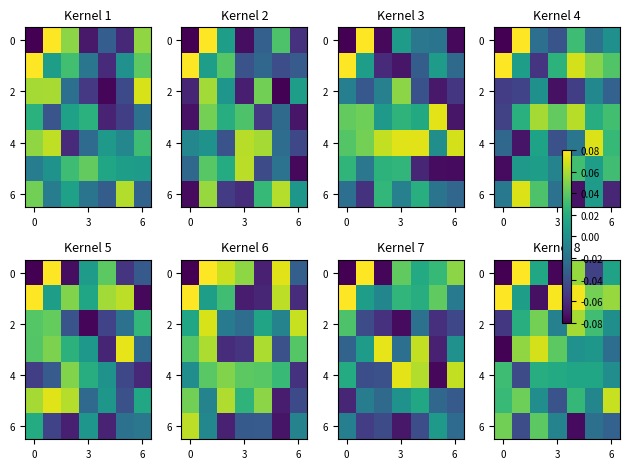

At which category is the sum across all series the highest?

4